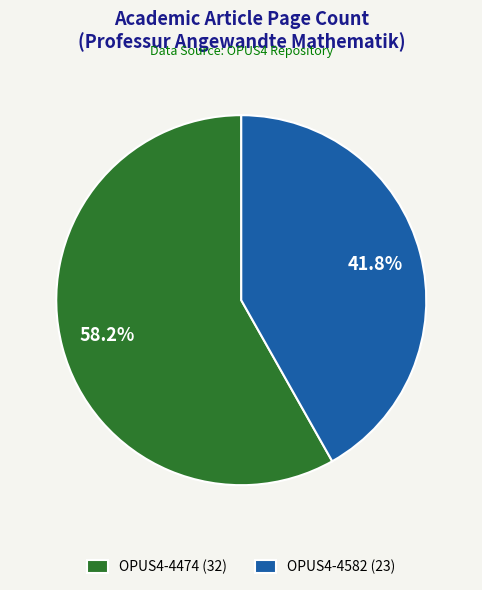

Which slice is the smallest?

OPUS4-4582